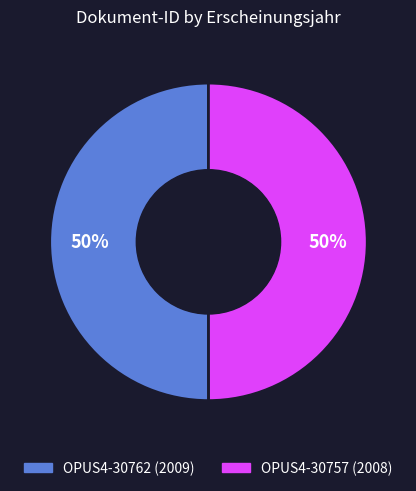

True or false: OPUS4-30762 (2009) accounts for 50% of the total.

True